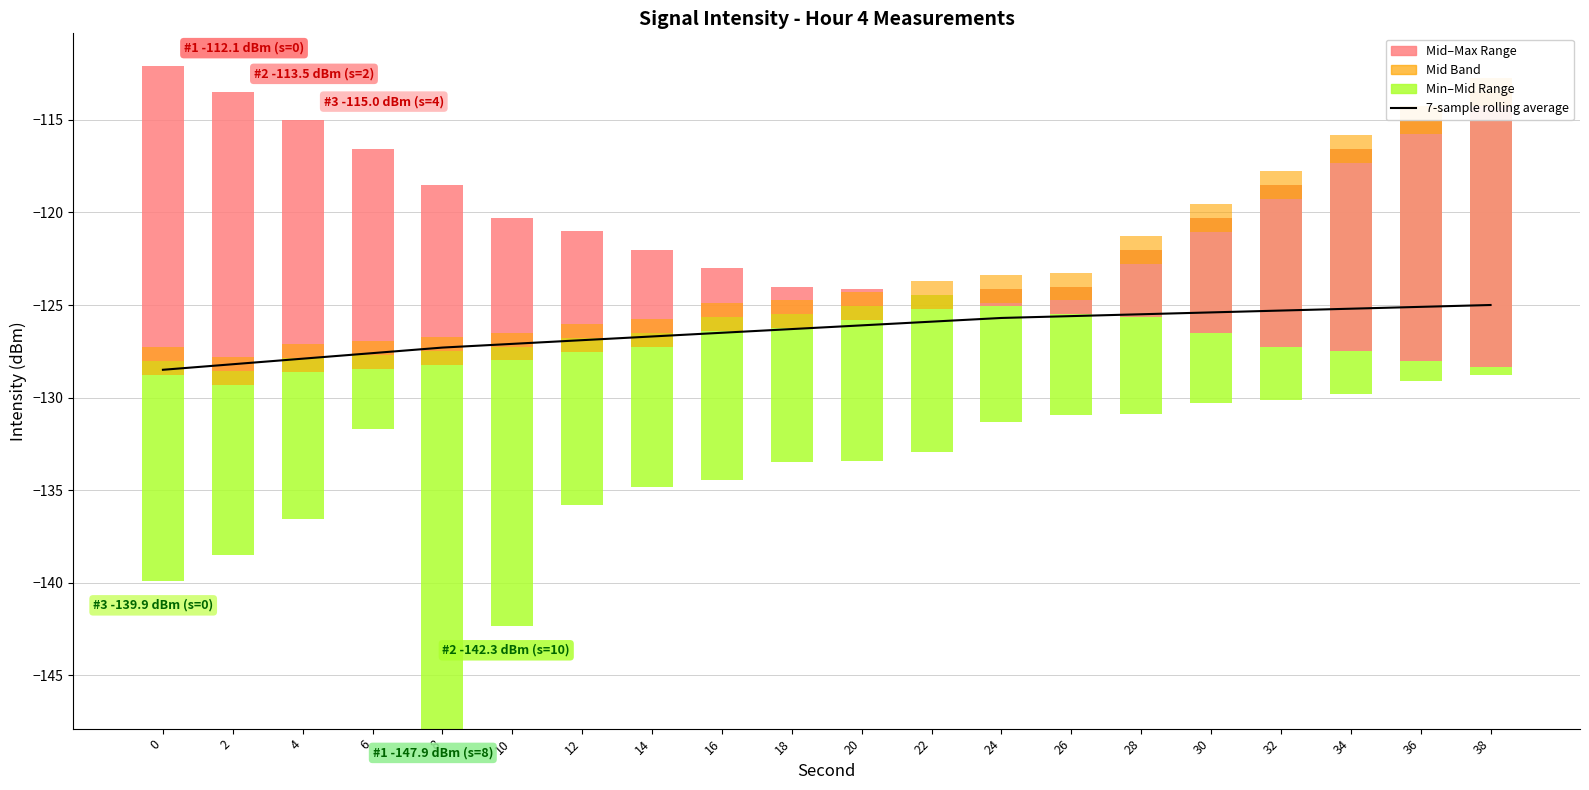

How many bars are there in total?

20